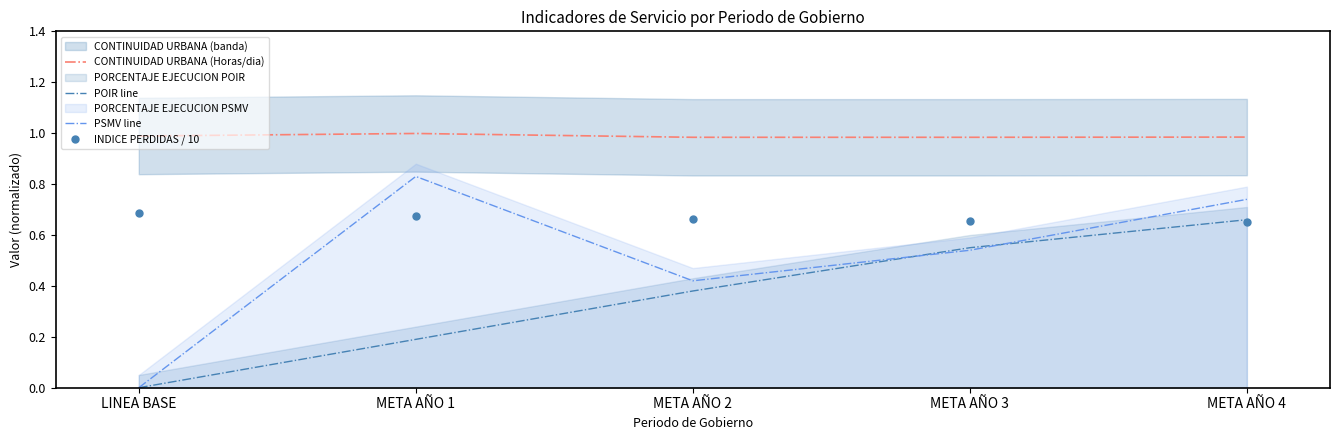

Which category has the highest value in the PSMV line series?

META AÑO 1